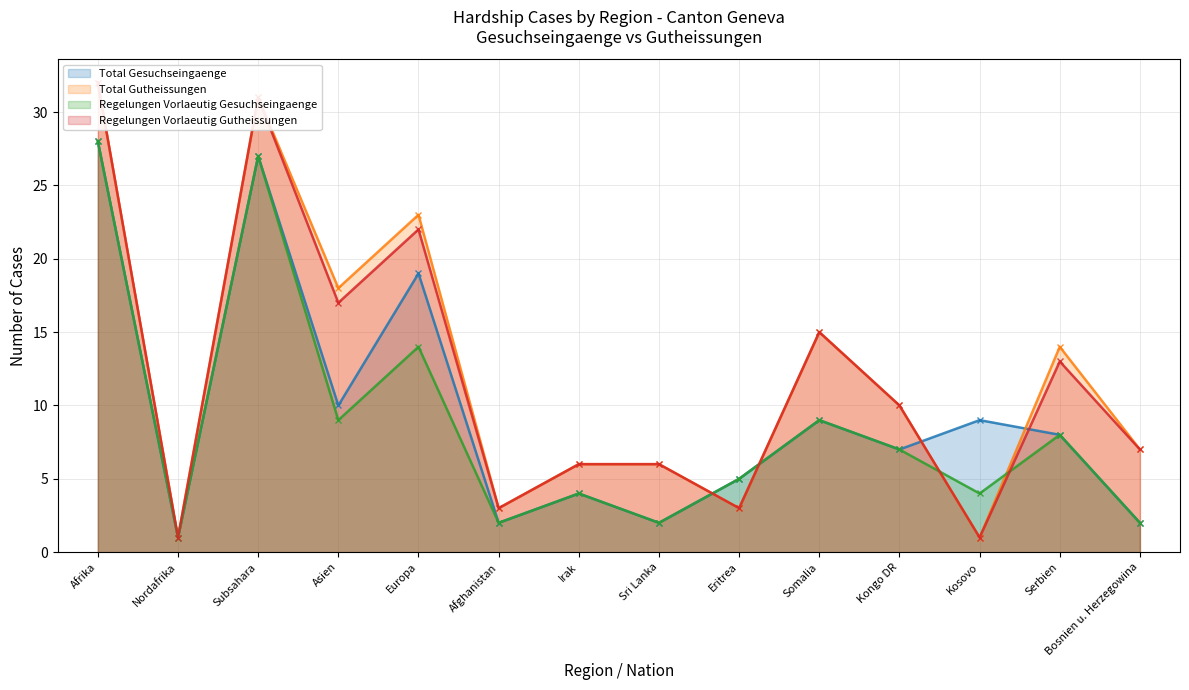

What is the spread (max minus min) of values at Kongo DR?

3